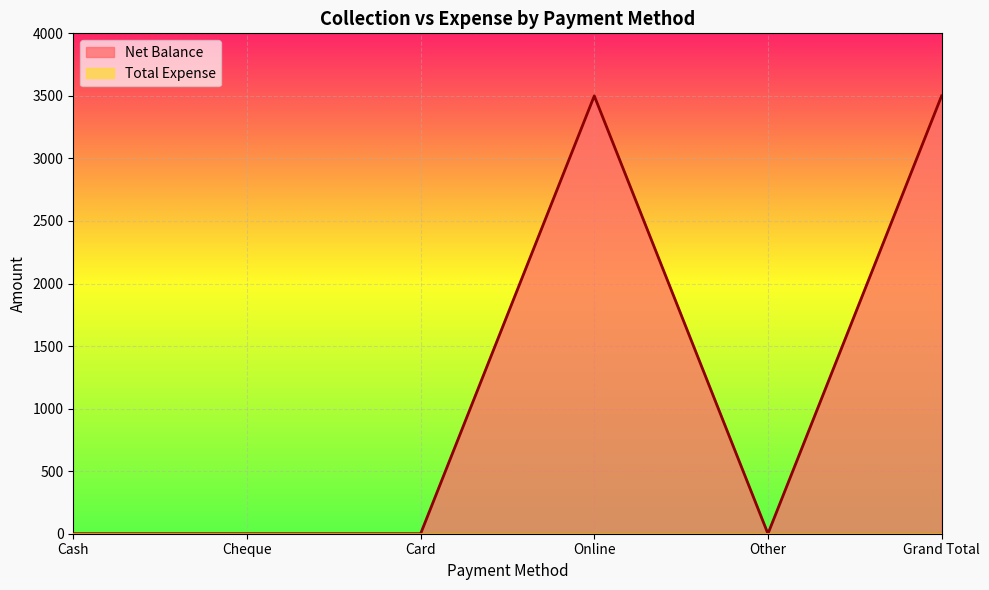

Between Card and Online, which is larger?

Online